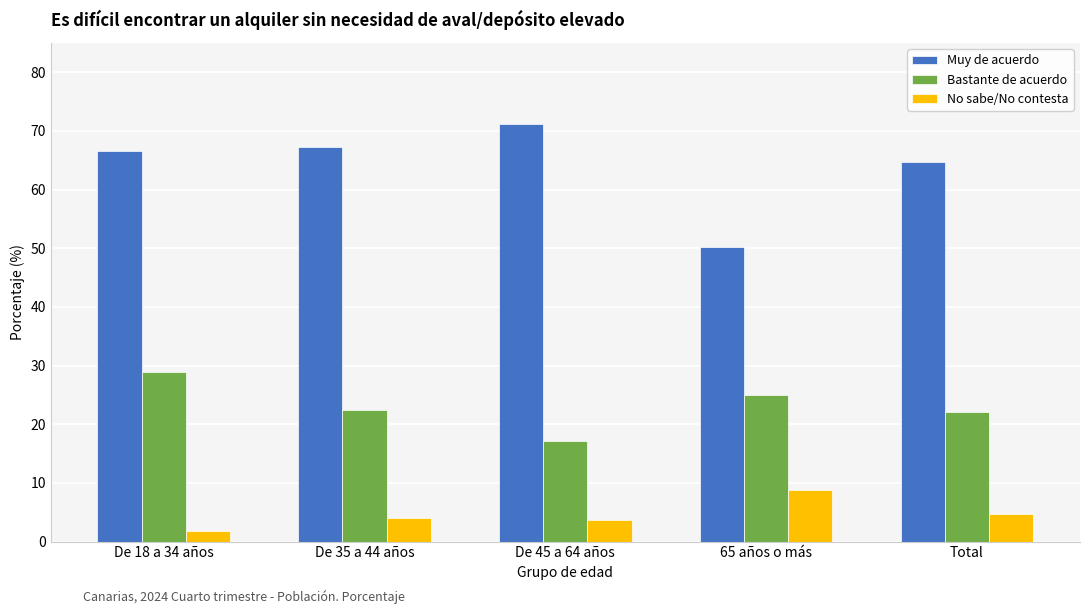

Which series has the largest range (max minus min)?

Muy de acuerdo